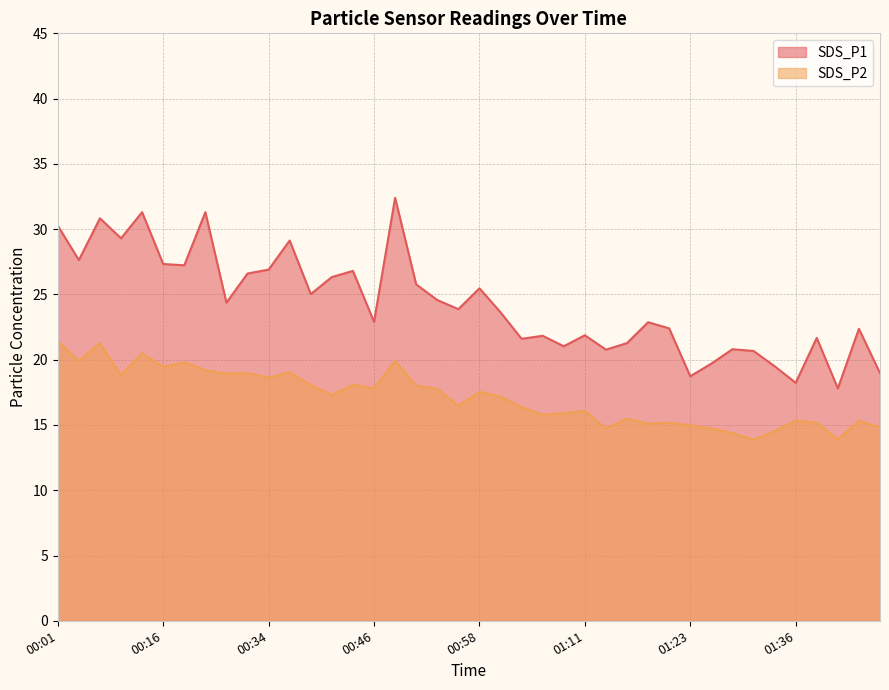

What value does the SDS_P1 series have at 00:01?

30.3